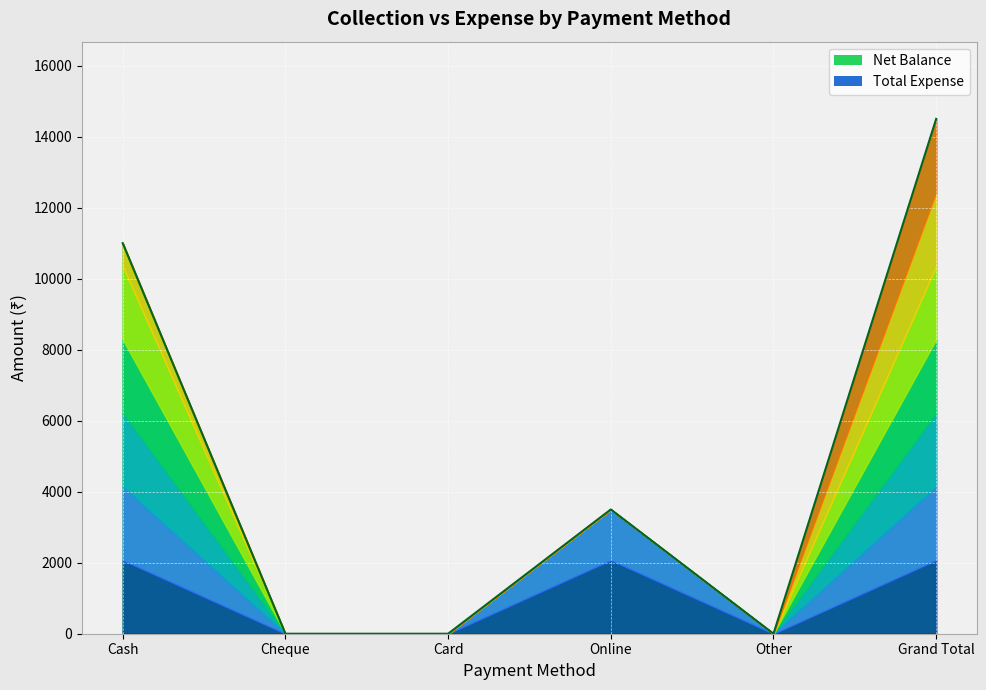

True or false: the data shows 4607 at Other.

False